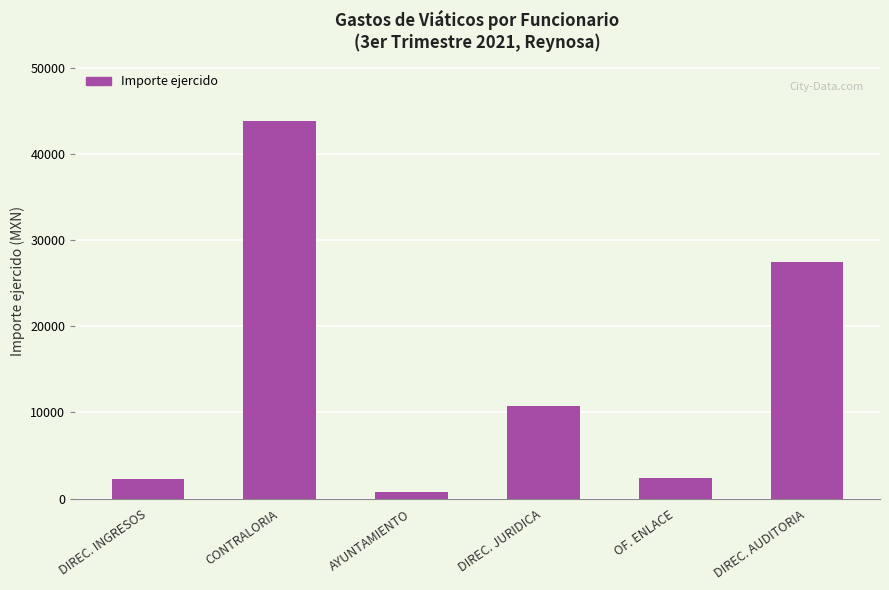

Which has a higher value, DIREC. AUDITORIA or AYUNTAMIENTO?

DIREC. AUDITORIA